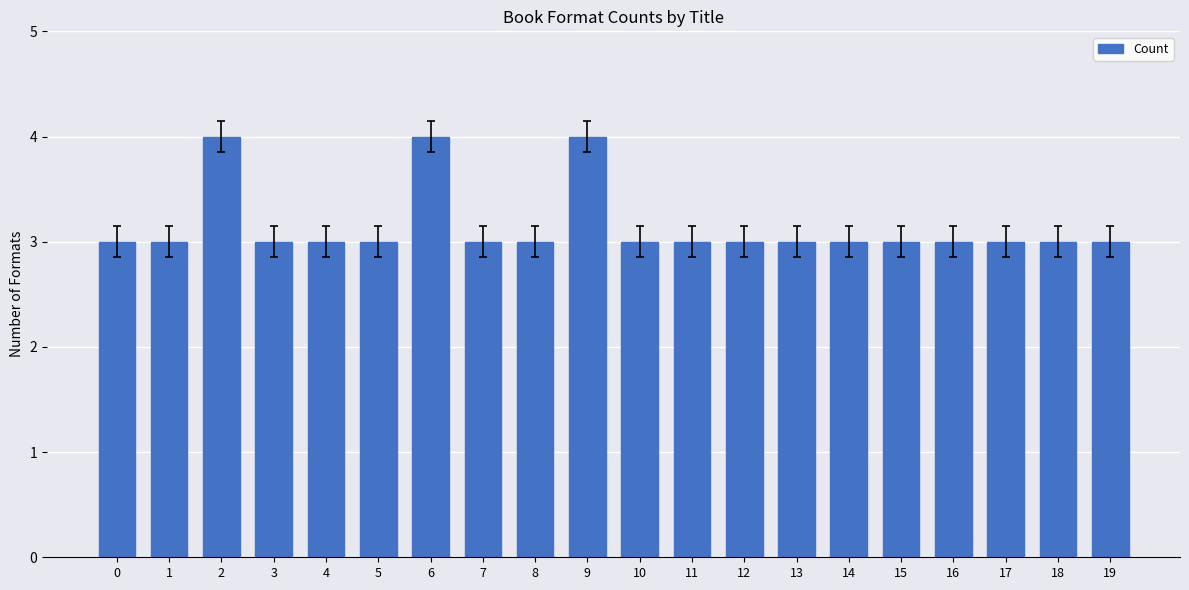

What value does the data have at 2?

4